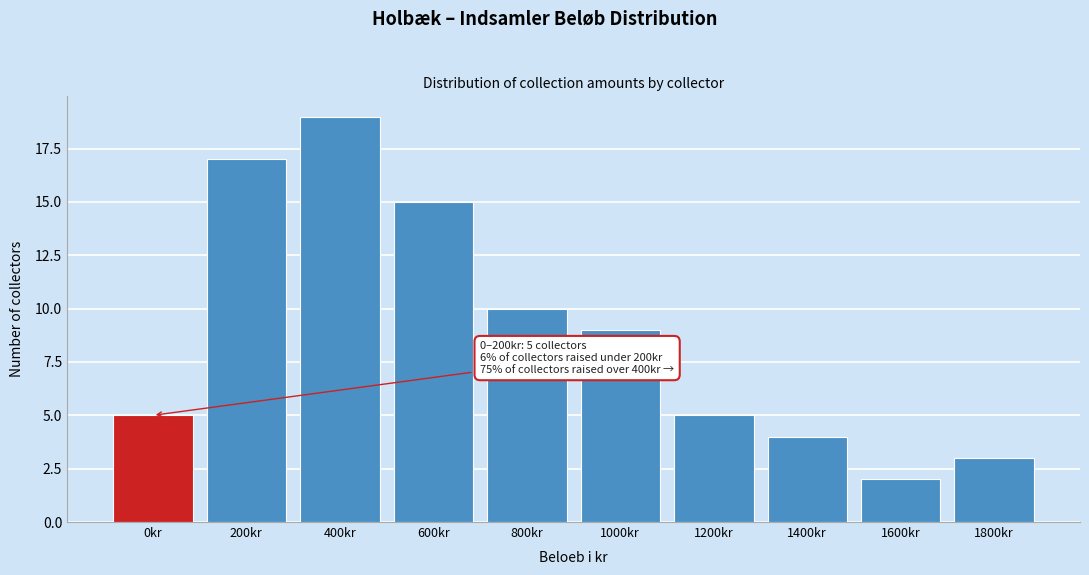

Reading left to right, extract all data points from this chart.

0kr=5	200kr=17	400kr=19	600kr=15	800kr=10	1000kr=9	1200kr=5	1400kr=4	1600kr=2	1800kr=3